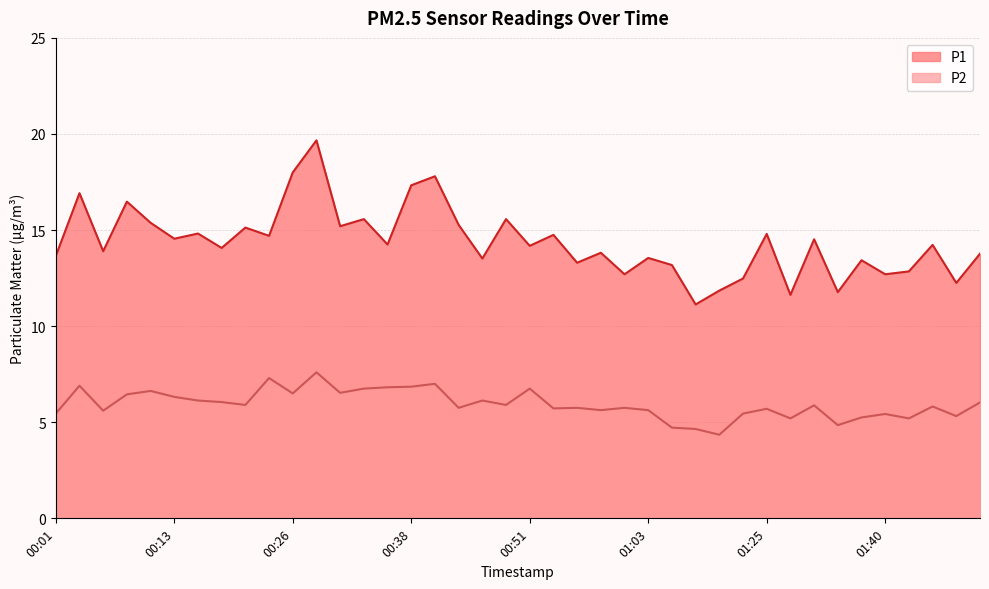

What is the sum of the P2 values at 01:52 and 01:32?

11.9